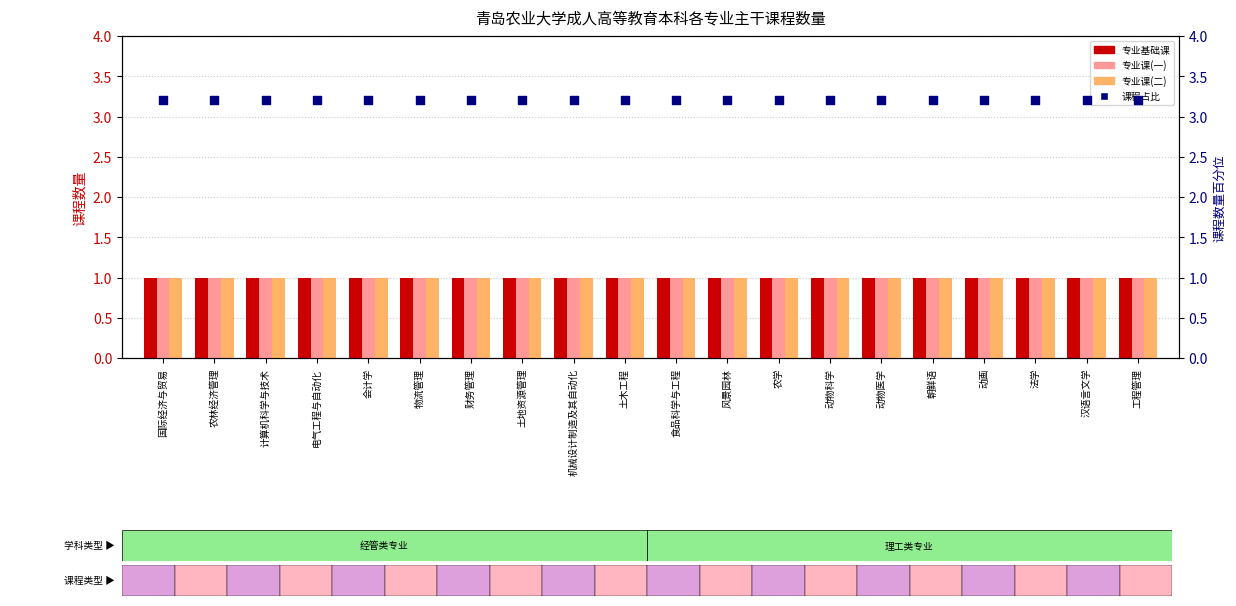

At how many categories does at least one series exceed 1?

20